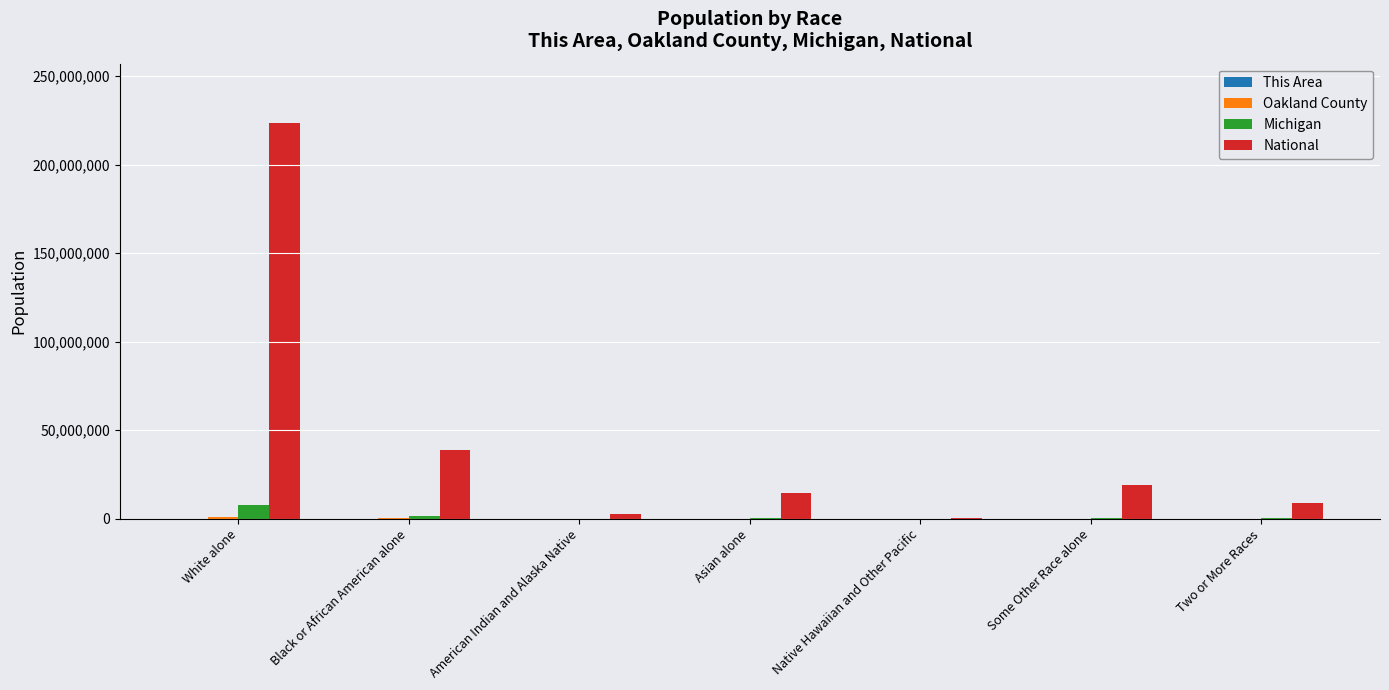

Between Native Hawaiian and Other Pacific and Two or More Races, which series saw the biggest shift?

National